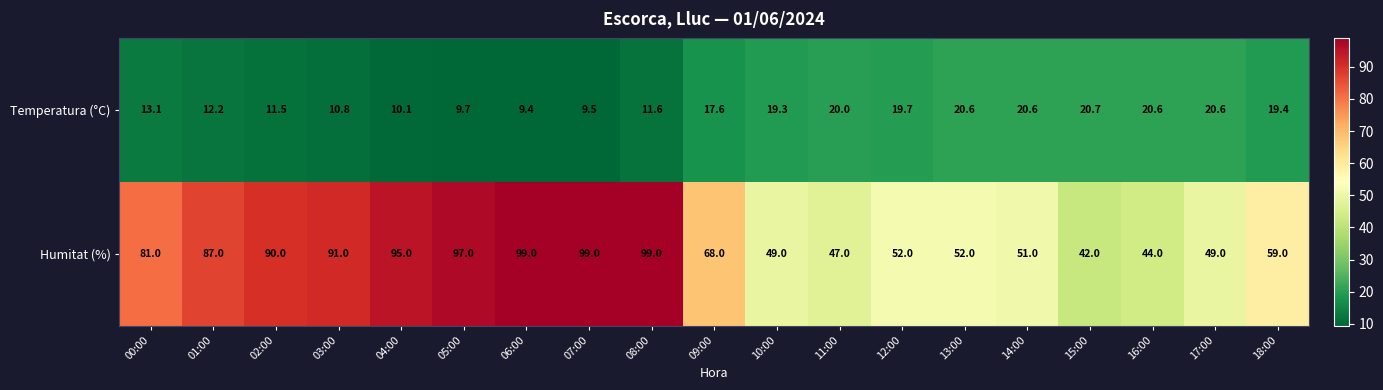

Which series has the largest total across all categories?

Humitat (%)